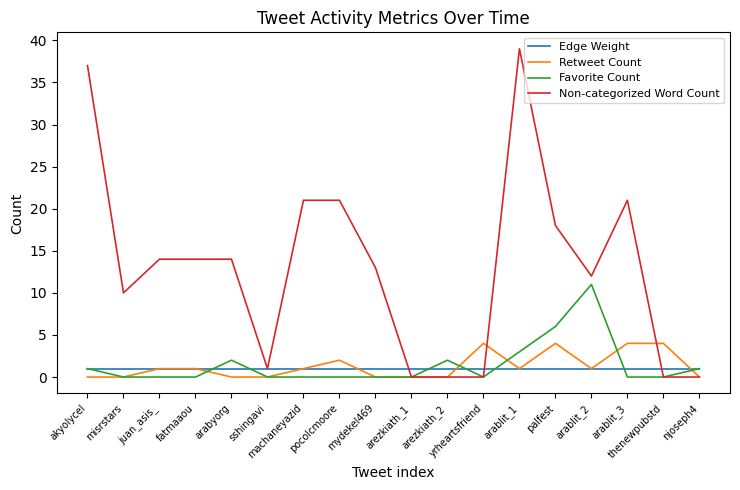

Reading left to right, transcribe all the data shown in this chart.

Edge Weight: 1	1	1	1	1	1	1	1	1	1	1	1	1	1	1	1	1	1
Retweet Count: 0	0	1	1	0	0	1	2	0	0	0	4	1	4	1	4	4	0
Favorite Count: 1	0	0	0	2	0	0	0	0	0	2	0	3	6	11	0	0	1
Non-categorized Word Count: 37	10	14	14	14	1	21	21	13	0	0	0	39	18	12	21	0	0